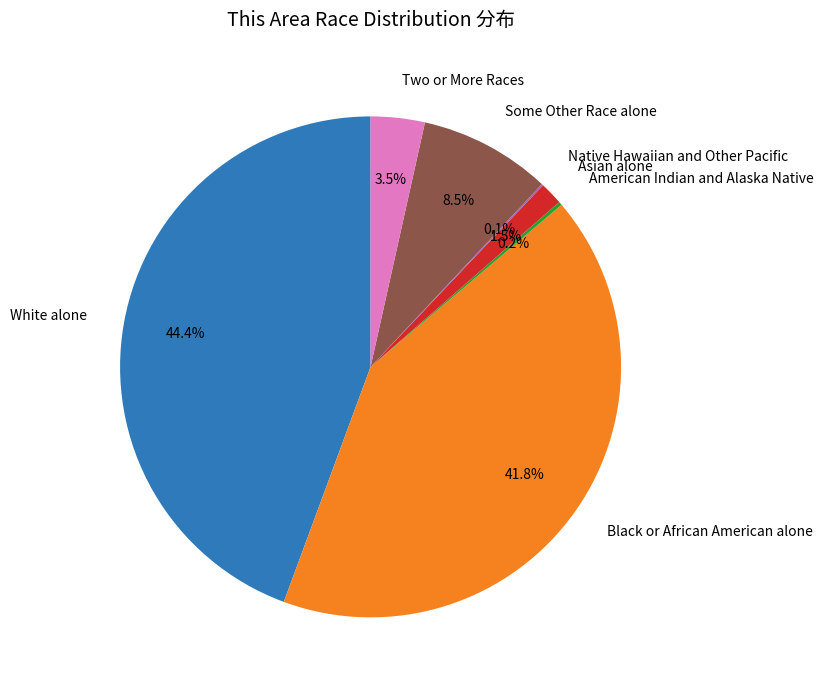

The Black or African American alone slice represents 42% of the pie. True or false?

True